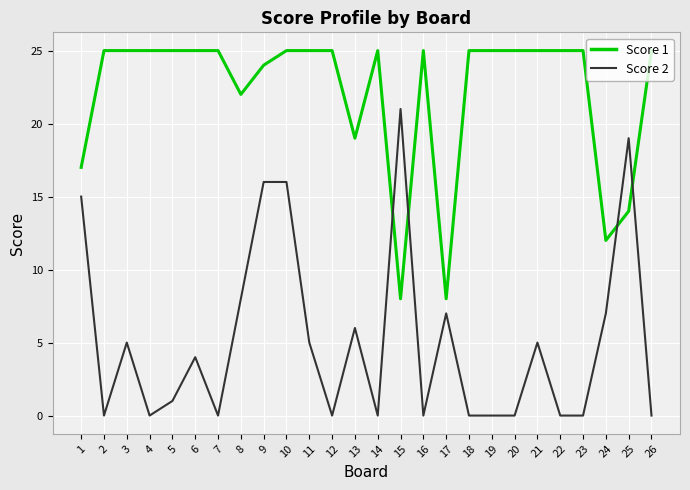

The Score 2 series shows -10 at 23. True or false?

False